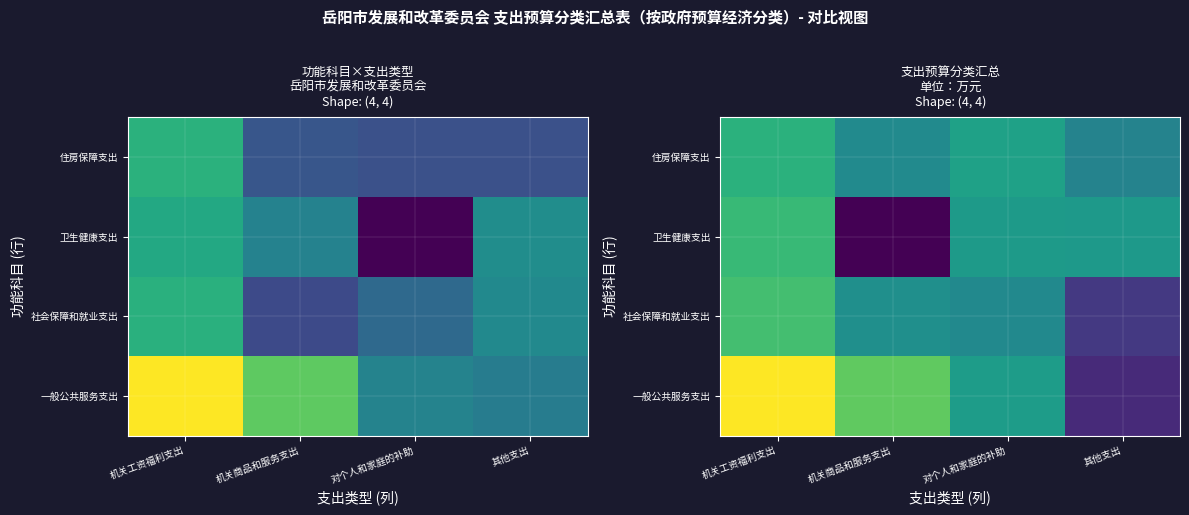

At how many categories does at least one series exceed 6?

1